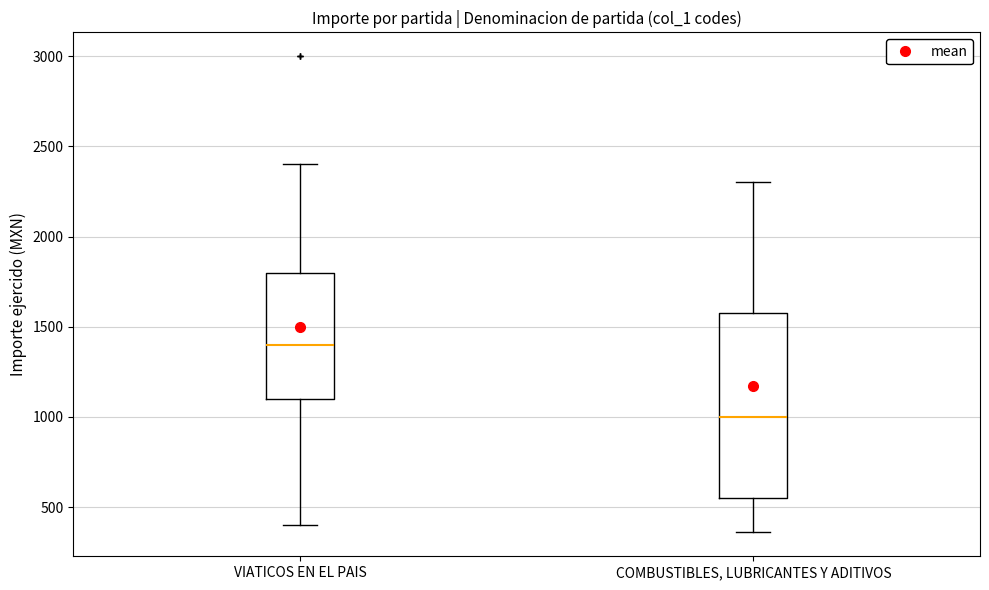

Reading left to right, read every box against the y-axis: the position of its median line, the range the box covers, and the ends of its whiskers. The values are not printed on the chart, so give them approximately, as read against the axis.

VIATICOS EN EL PAIS: median 1400, box 1100 to 1800, whiskers 400 to 2400
COMBUSTIBLES, LUBRICANTES Y ADITIVOS: median 1000, box 550 to 1550, whiskers 350 to 2300